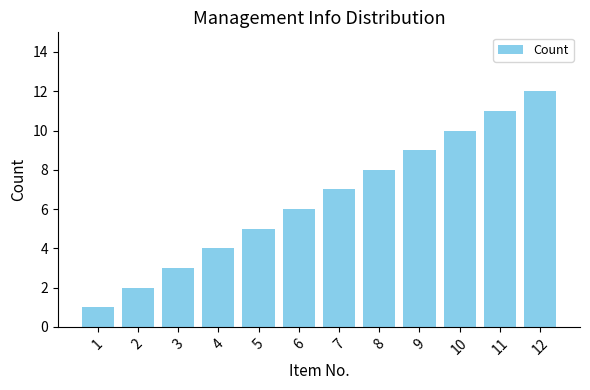

How many values are below 7?

6